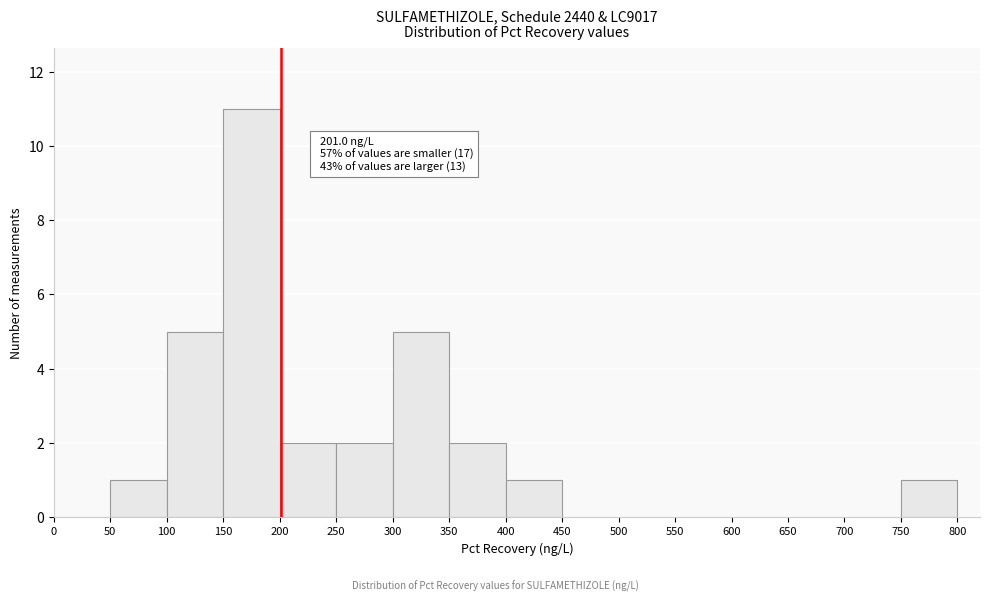

Which range on the x-axis has the tallest bar?

150 to 200